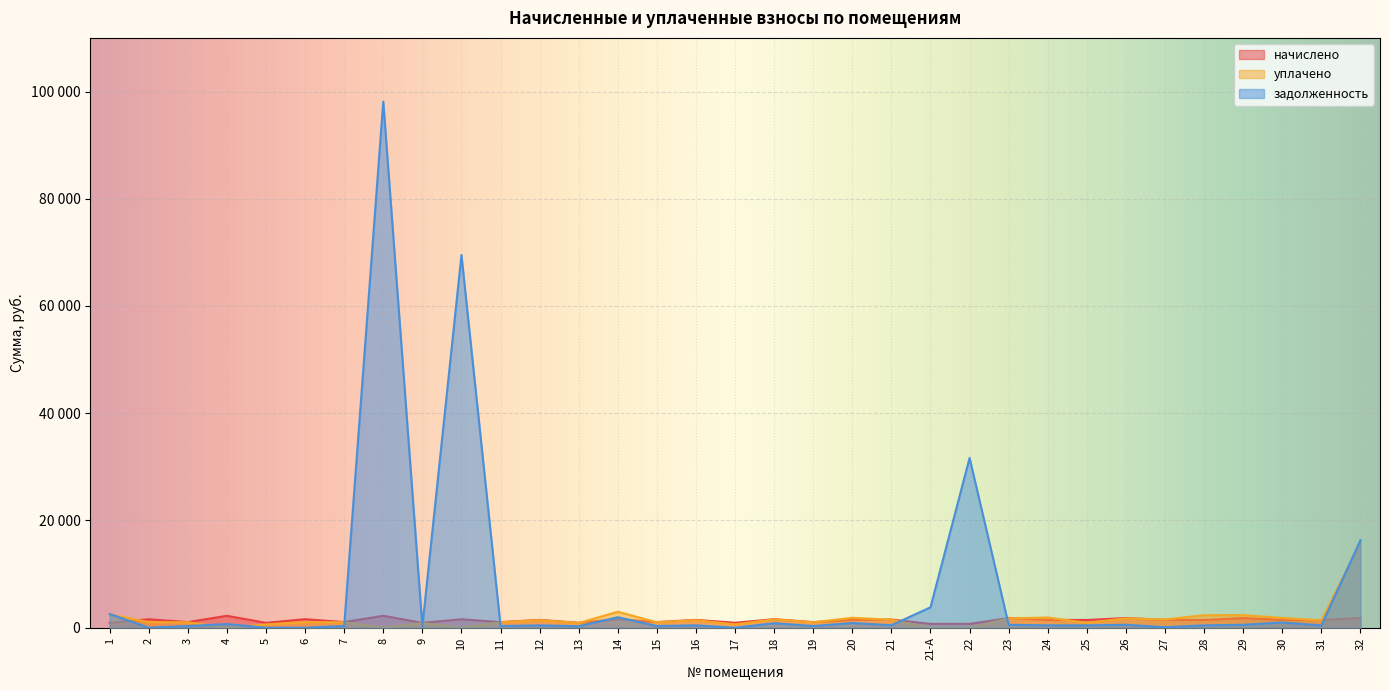

How many lines are shown in the chart?

3